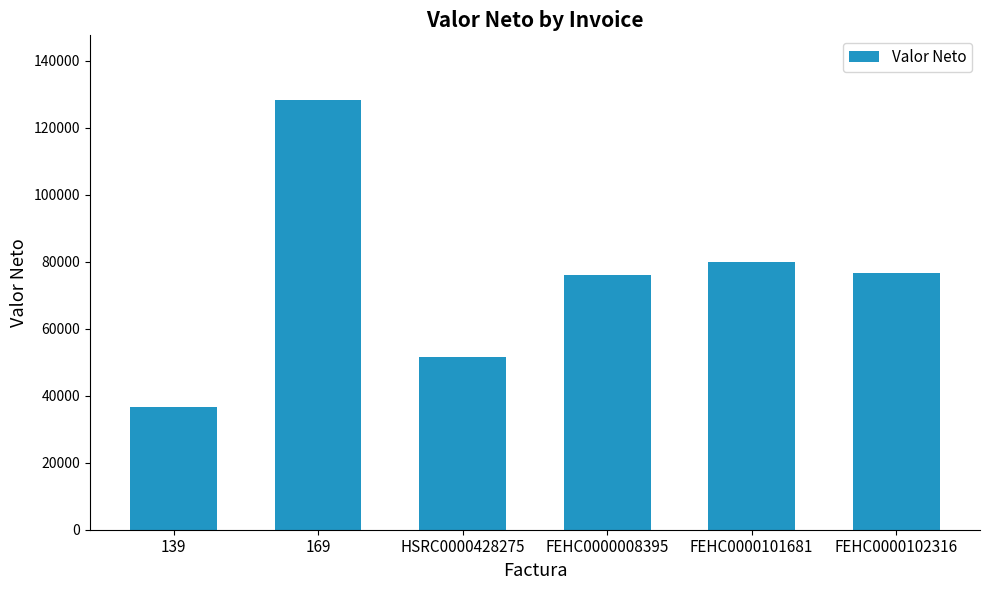

What is the label of the 4th bar from the left?

FEHC0000008395